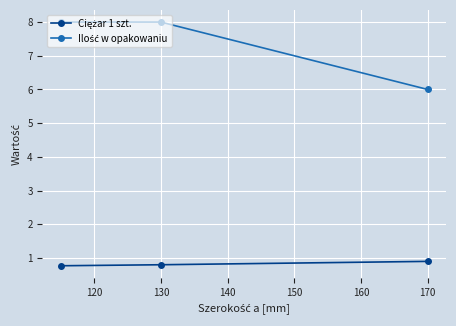

What is the maximum value shown in the chart?

8.0